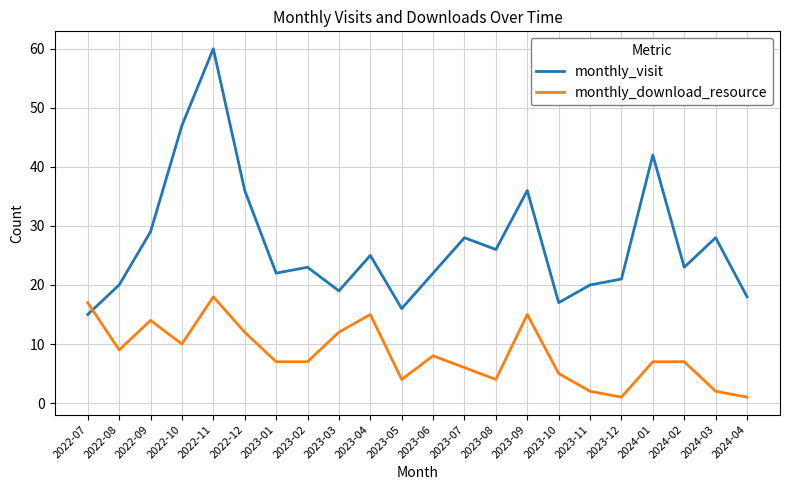

Reading right to left, transcribe all the data shown in this chart.

monthly_visit: 18	28	23	42	21	20	17	36	26	28	22	16	25	19	23	22	36	60	47	29	20	15
monthly_download_resource: 1	2	7	7	1	2	5	15	4	6	8	4	15	12	7	7	12	18	10	14	9	17